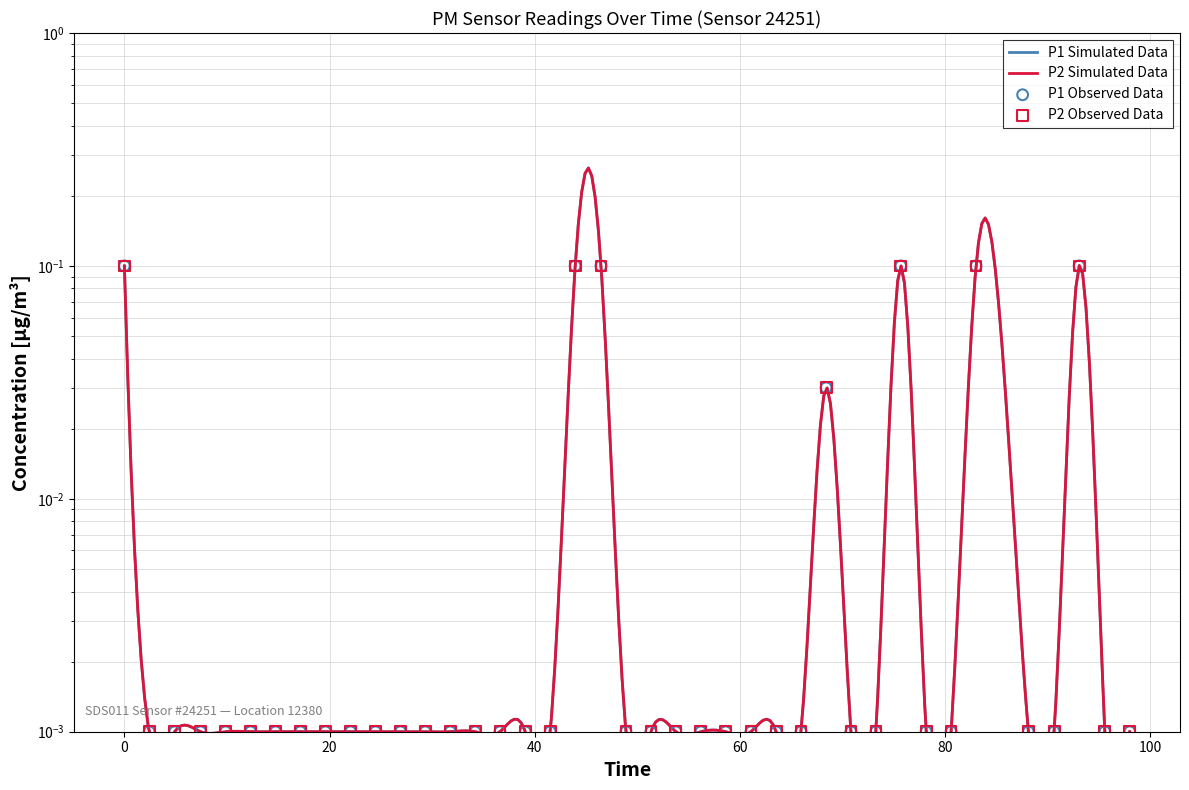

Is the value of P2 at 2024-03-23T02:10:10 greater than the value of P1 at 2024-03-23T02:15:04?

Yes